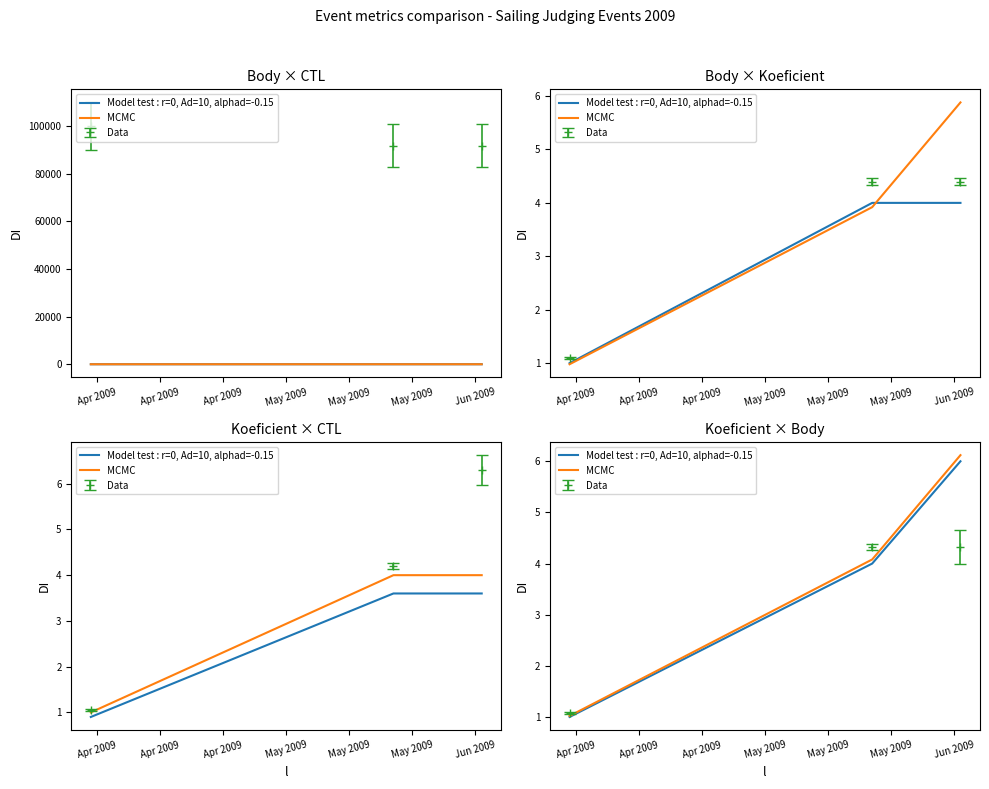

What is the value of the Model test : r=0, Ad=10, alphad=-0.15 point at the 1st from the left?

1.0